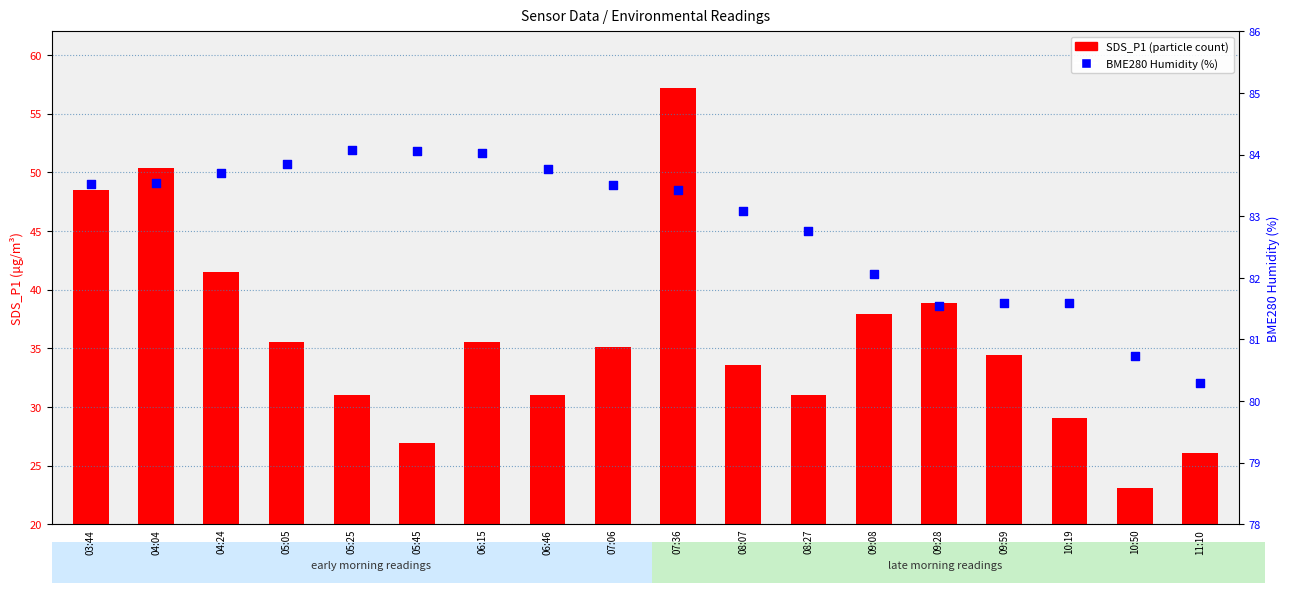

Which series has the largest Y range (max minus min)?

SDS_P1 (particle count)